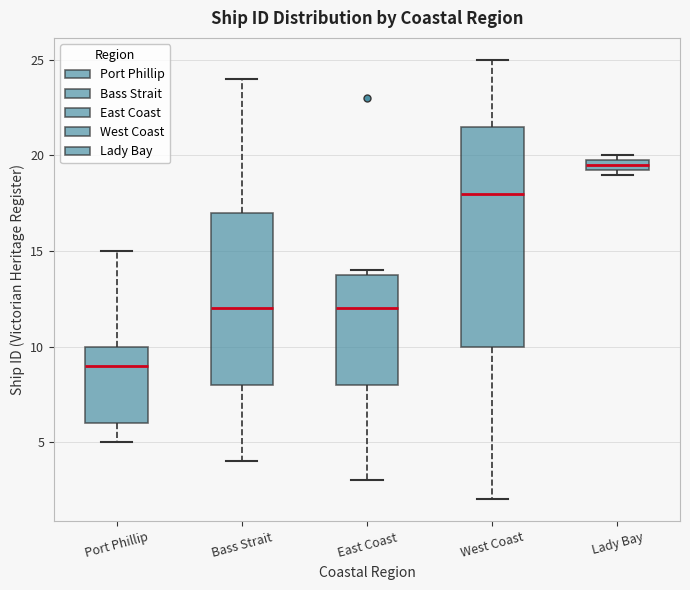

Which box's median line is the lowest?

Port Phillip